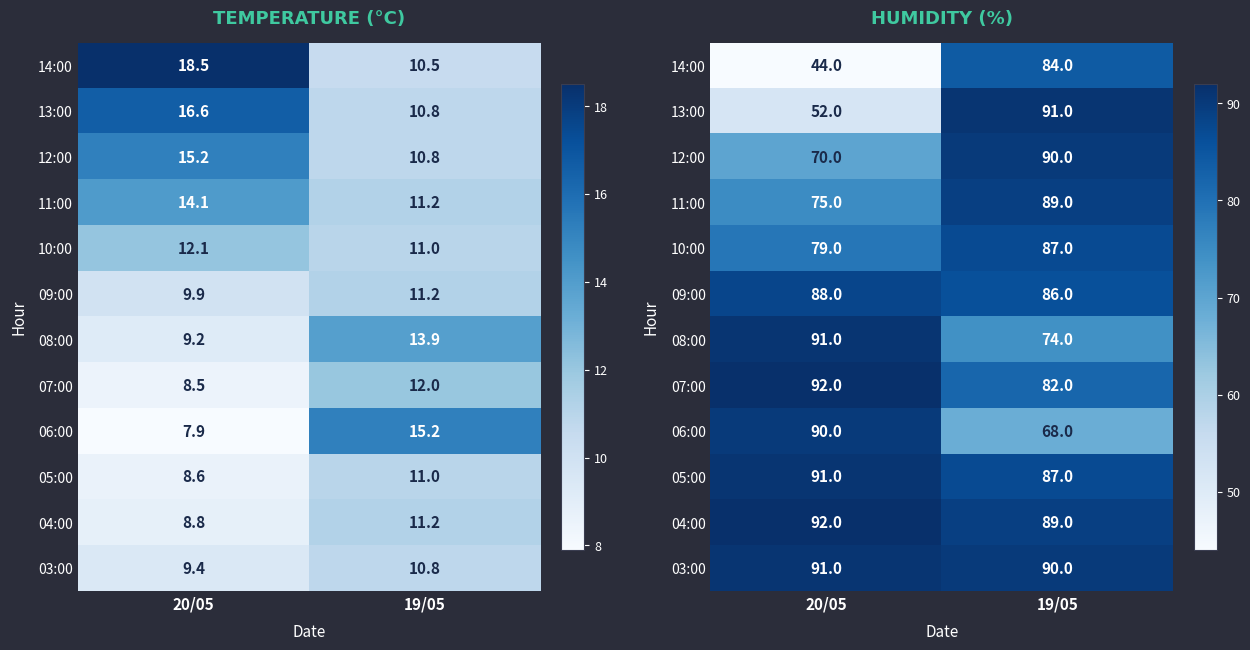

Count the 09:00 values in the range 86 to 88.

2